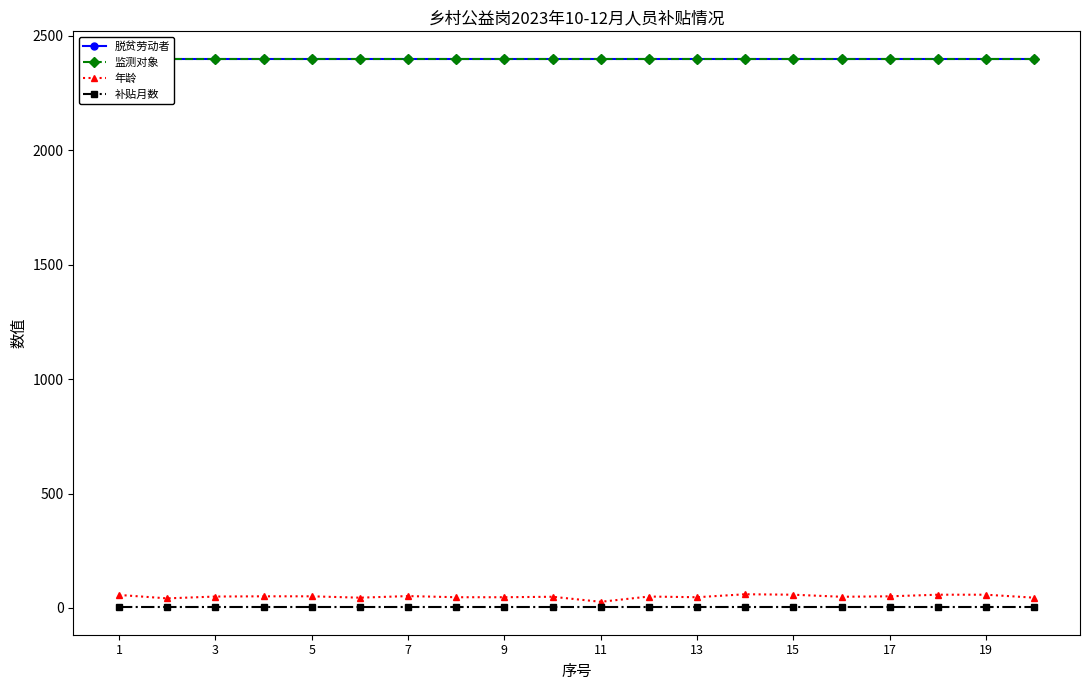

At which label does 补贴月数 reach its peak?

1